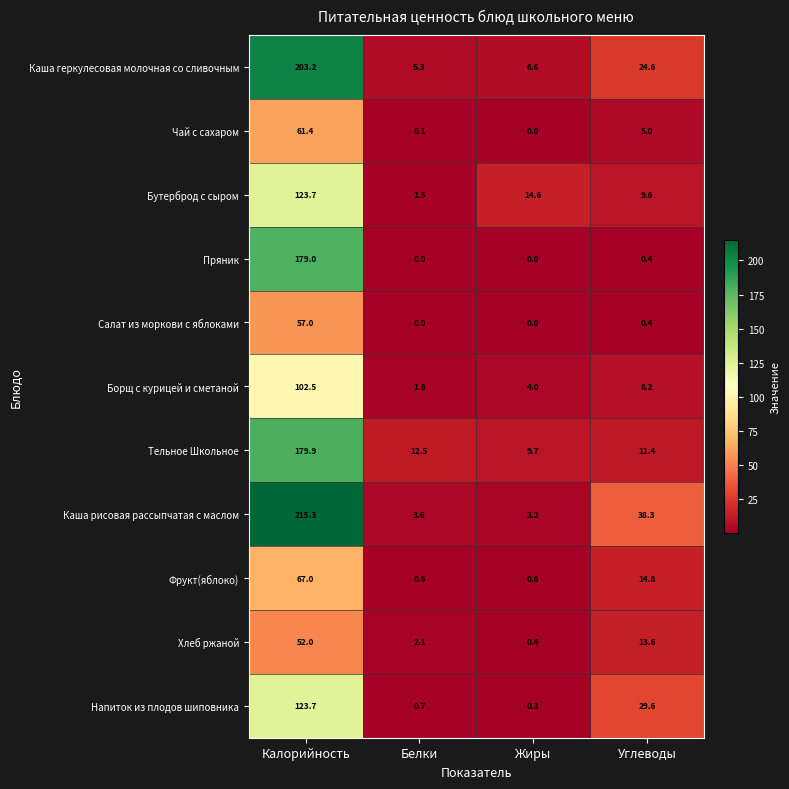

What is the spread (max minus min) of values at Жиры?

14.6